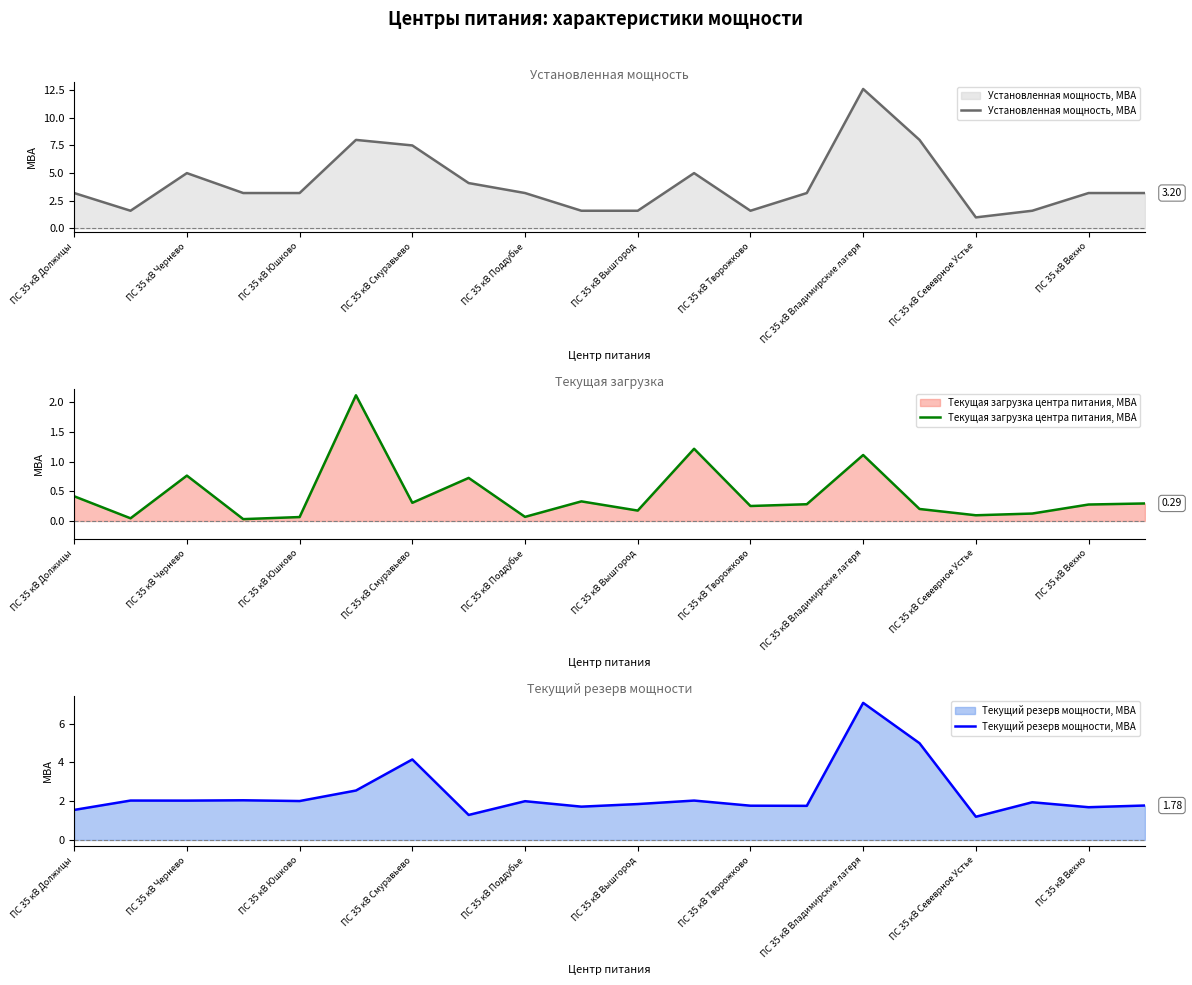

At which label does Текущий резерв мощности, МВА reach its peak?

ПС 35 кВ Владимирские лагеря